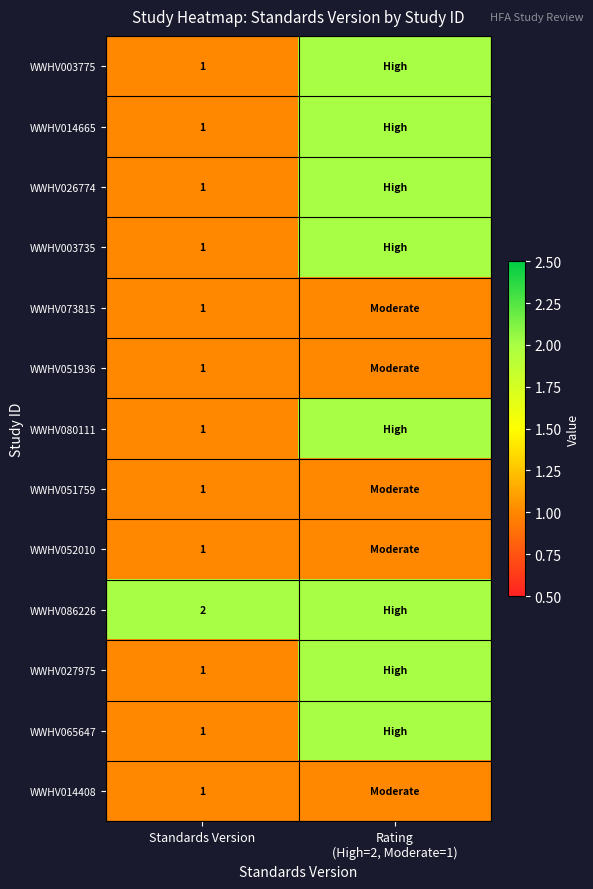

True or false: WWHV051936 has a value of 1 at Standards Version.

True